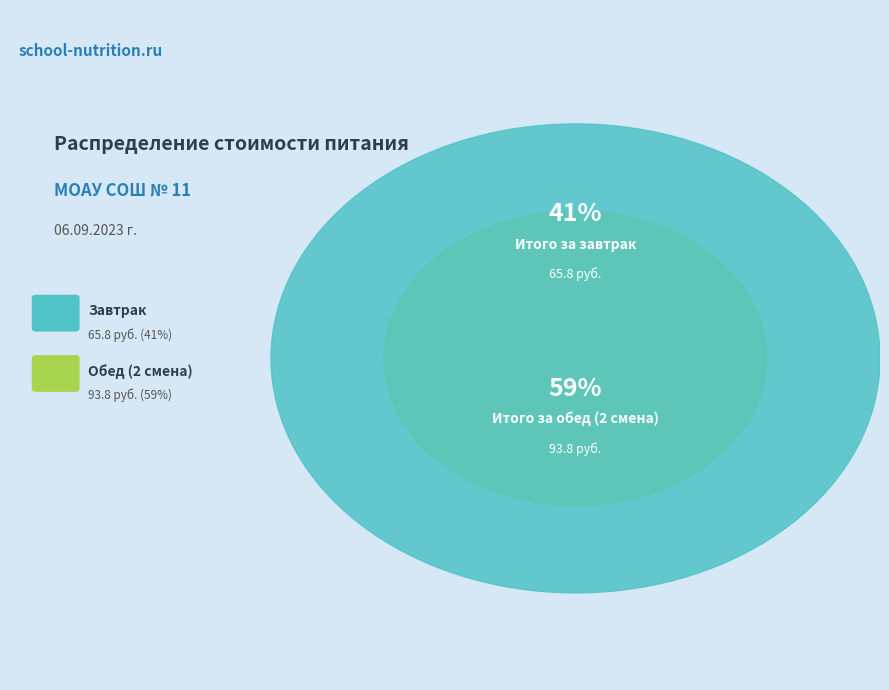

Does Итого за завтрак represent more than half of the total?

No